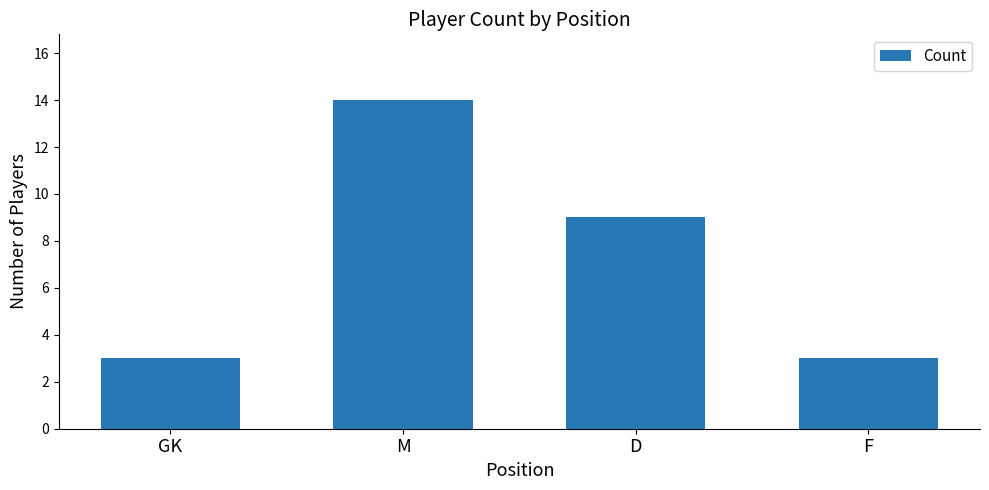

The value at GK is 3. True or false?

True